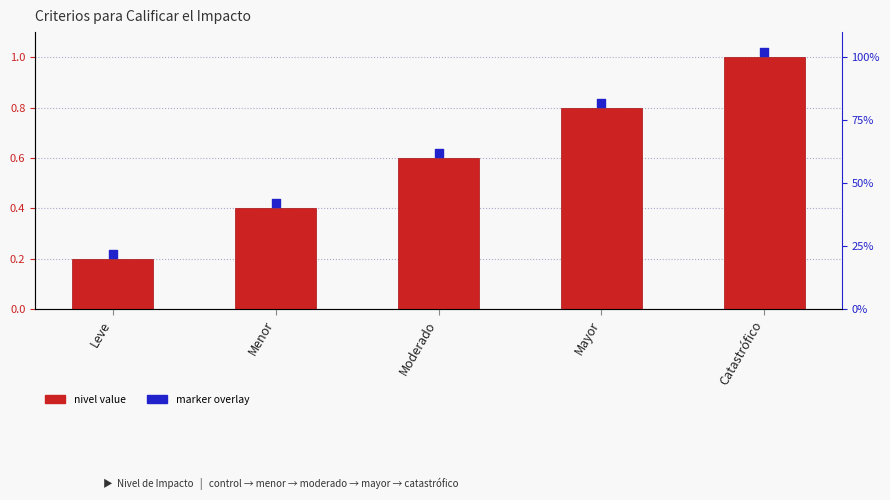

Is the value of nivel value at Leve greater than the value of marker overlay at Leve?

No